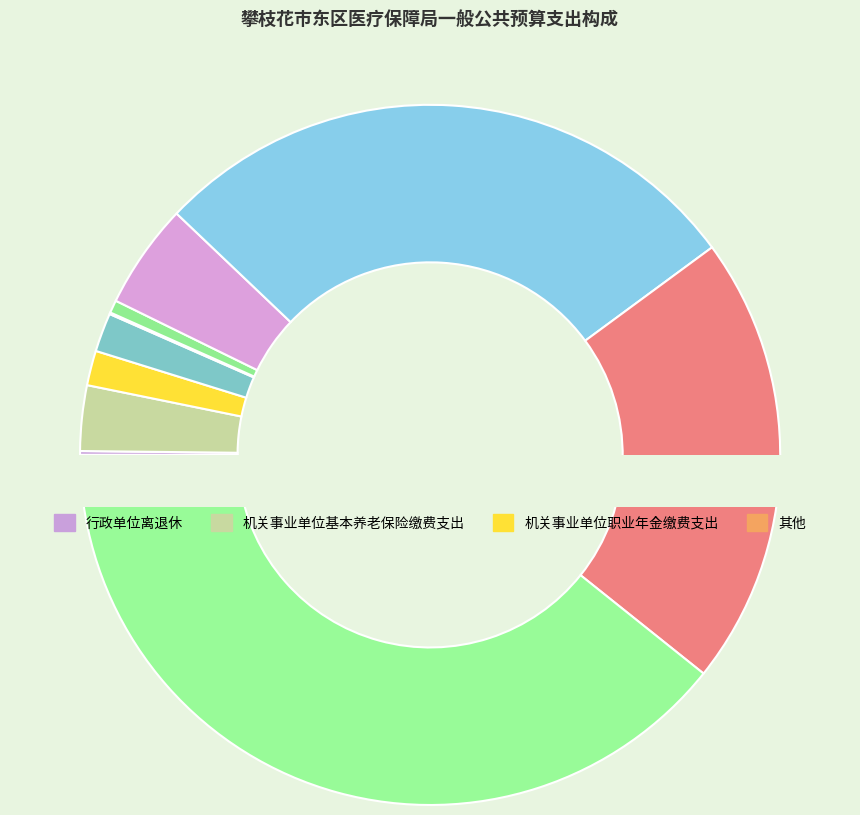

To the nearest percent, what portion does 行政运行 represent?

21%